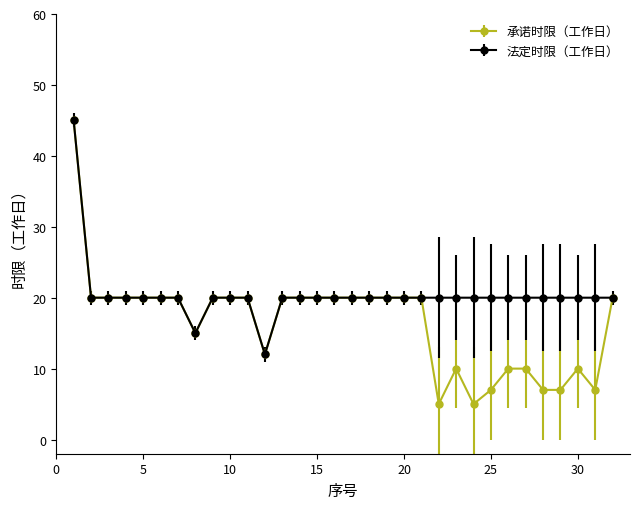

What is the value of the 法定时限（工作日） point at the 11th from the left?

20